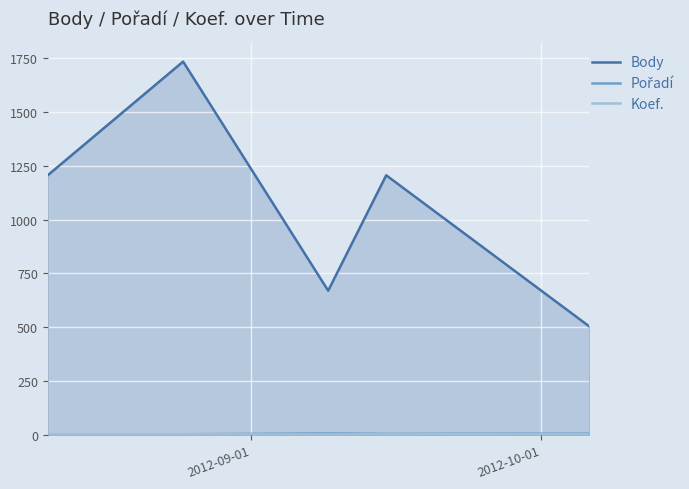

Which series has the widest spread of values?

Body